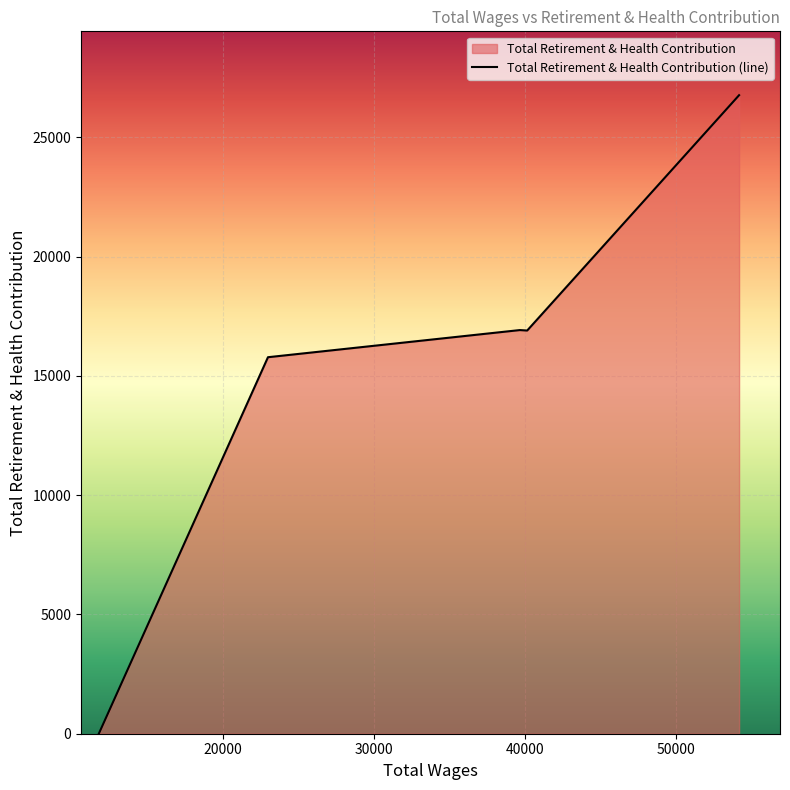

How many points are higher than both their immediate neighbors (excluding endpoints)?

1